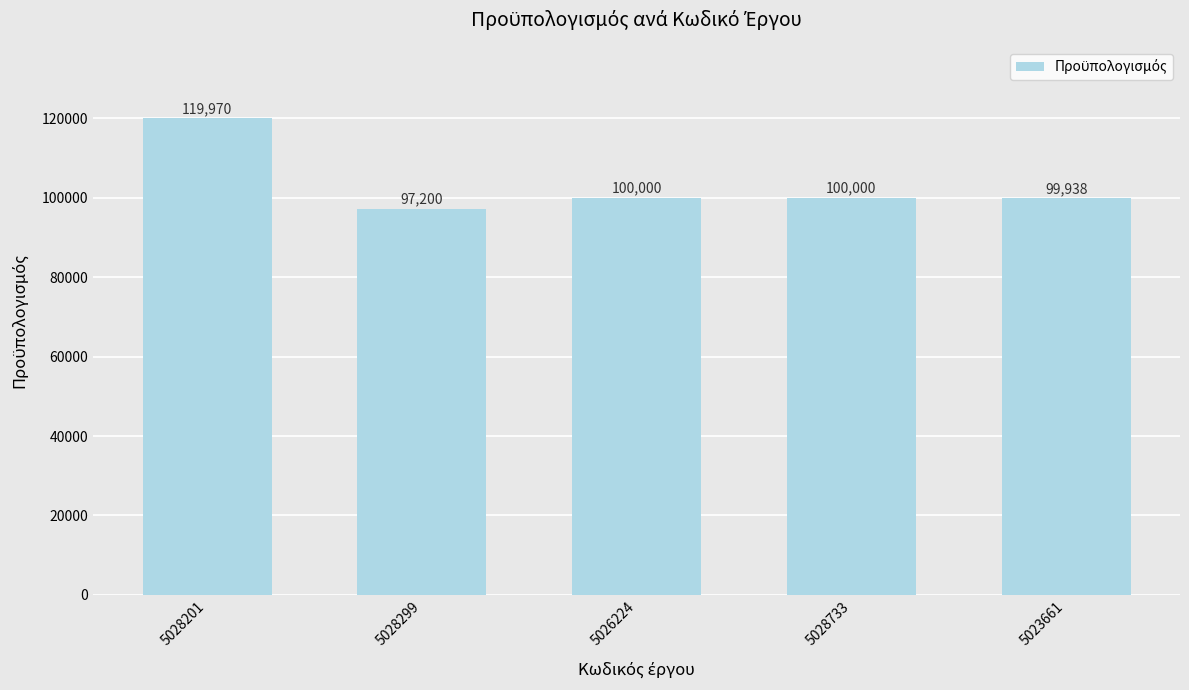

How many categories are shown in the chart?

5